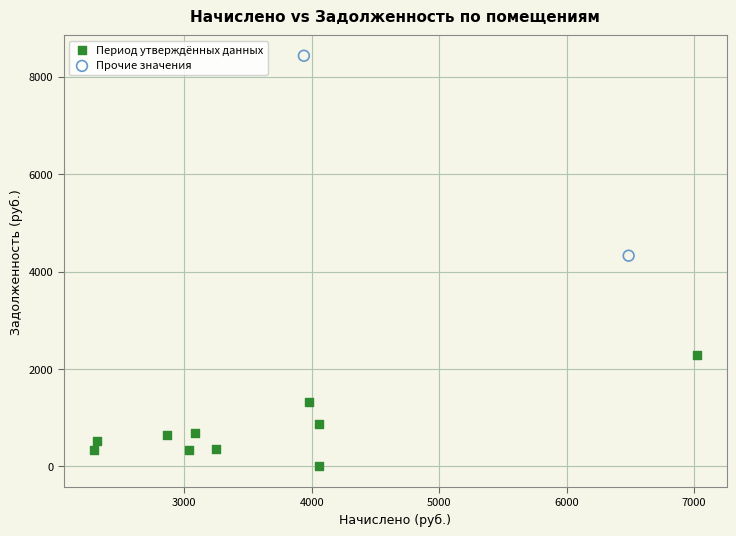

Which series contains the highest Y value?

Прочие значения